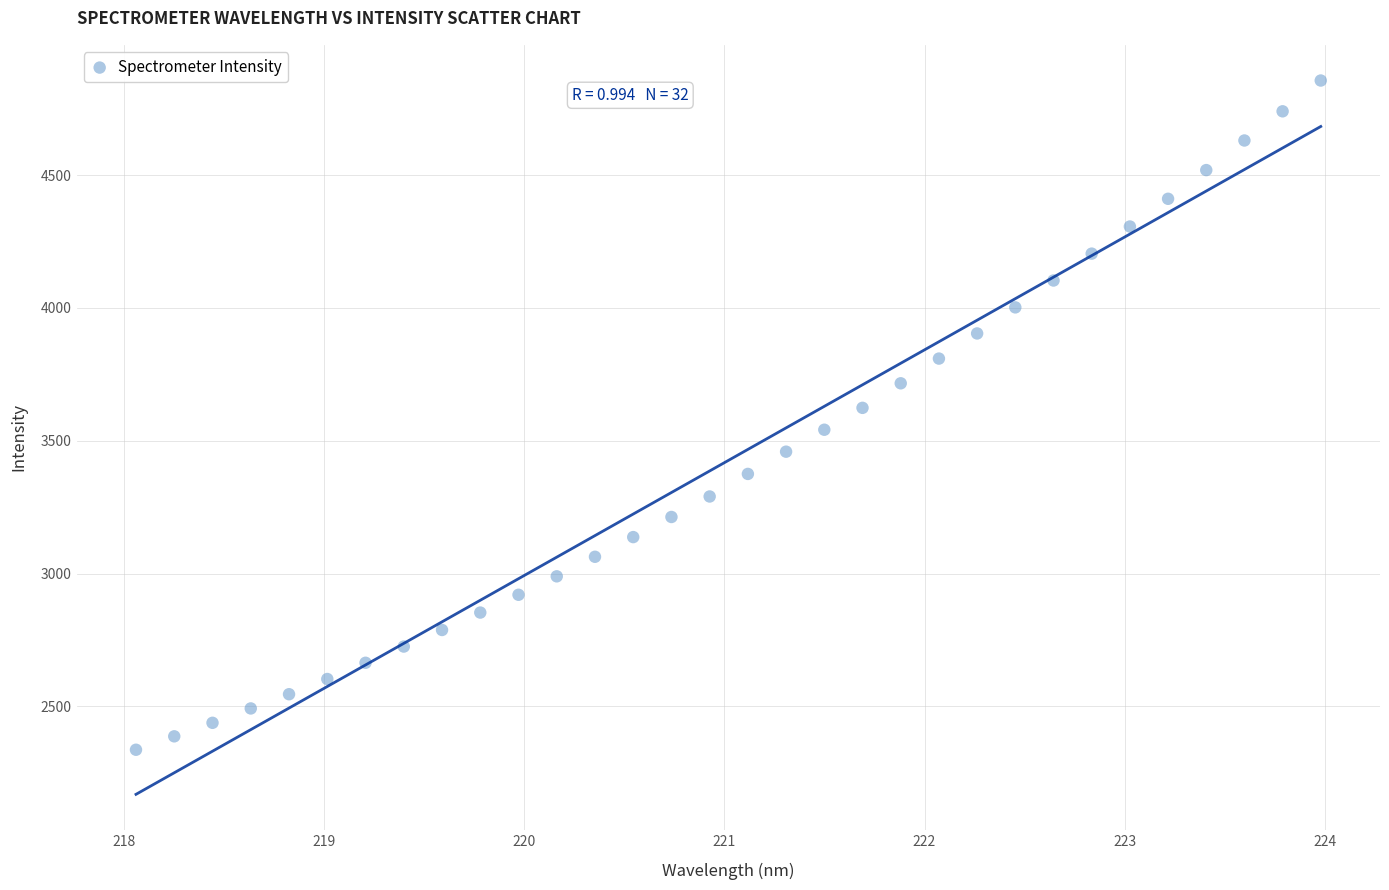

What is the range of X values (max minus min)?

5.9